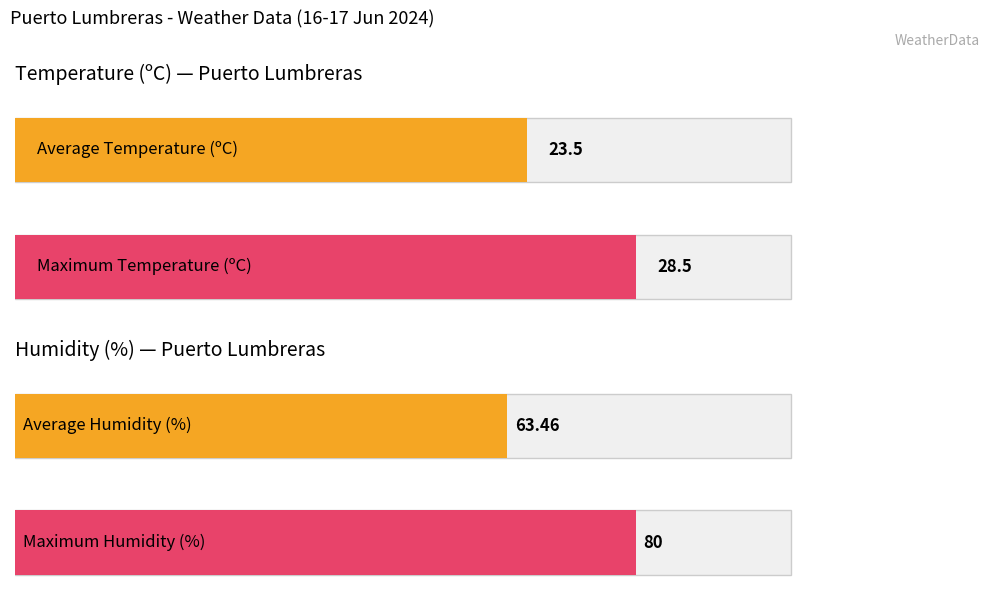

Does the chart contain stacked bars?

No